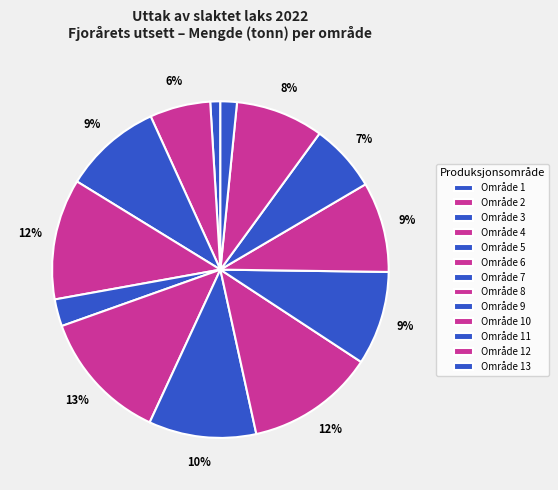

Count the number of slices in the pie.

13